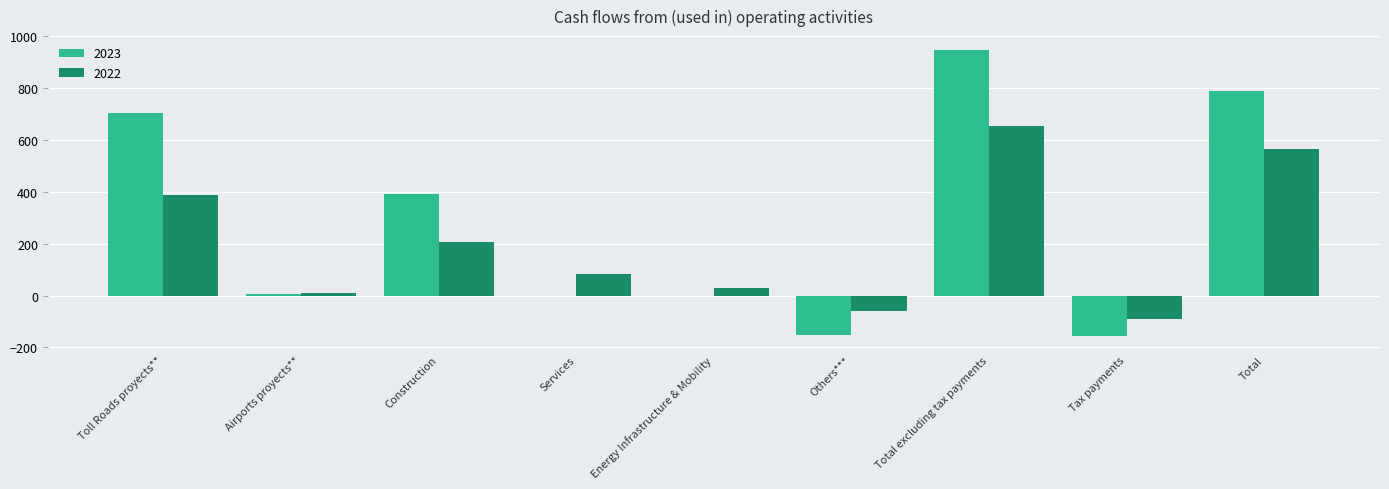

Is it true that 2022 equals 295 at Construction?

False